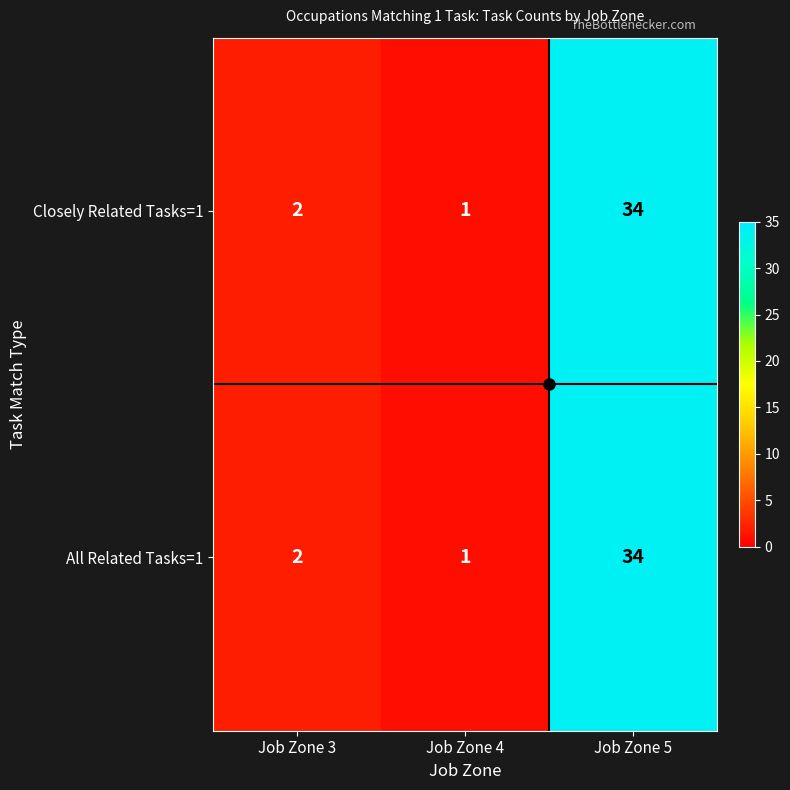

What is the sum of the Closely Related Tasks=1 values at Job Zone 5 and Job Zone 4?

35